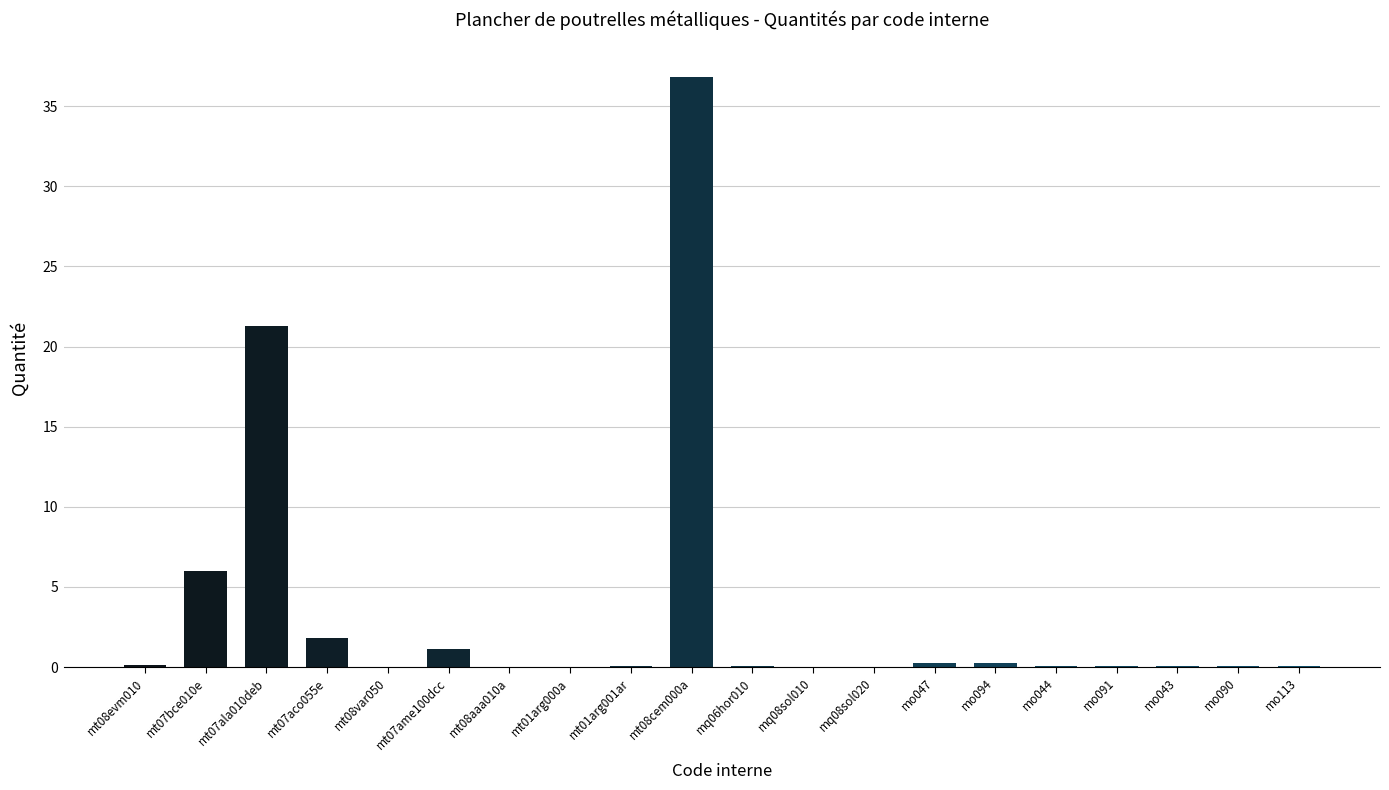

What is the sum of all values?

68.1